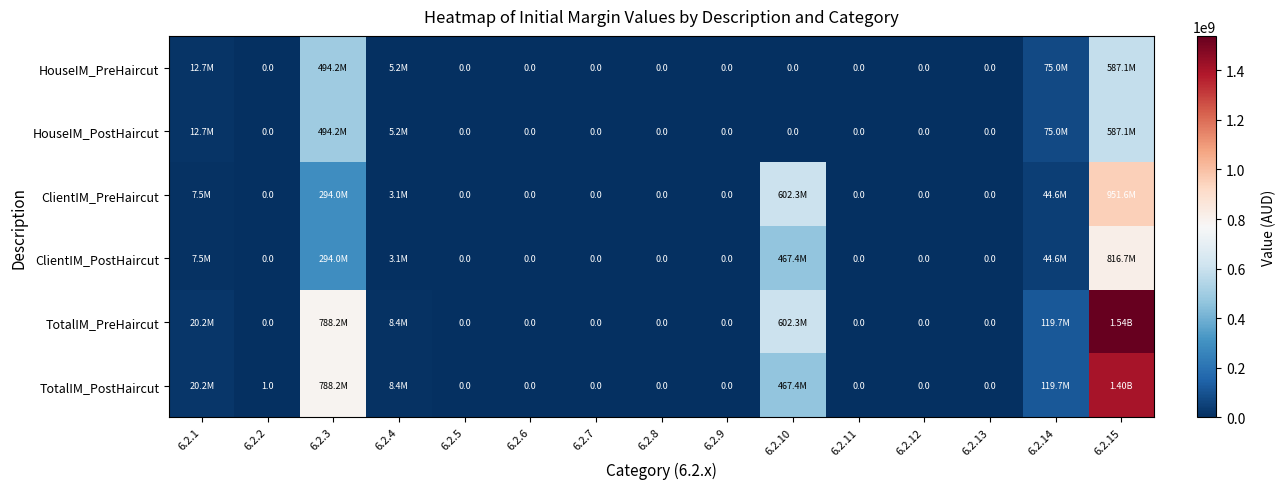

Which series changed the most between 6.2.2 and 6.2.6?

TotalIM_PostHaircut